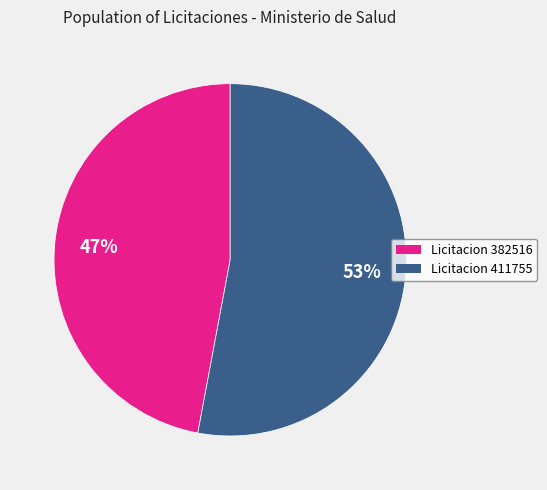

Is there a majority slice in this chart?

Yes